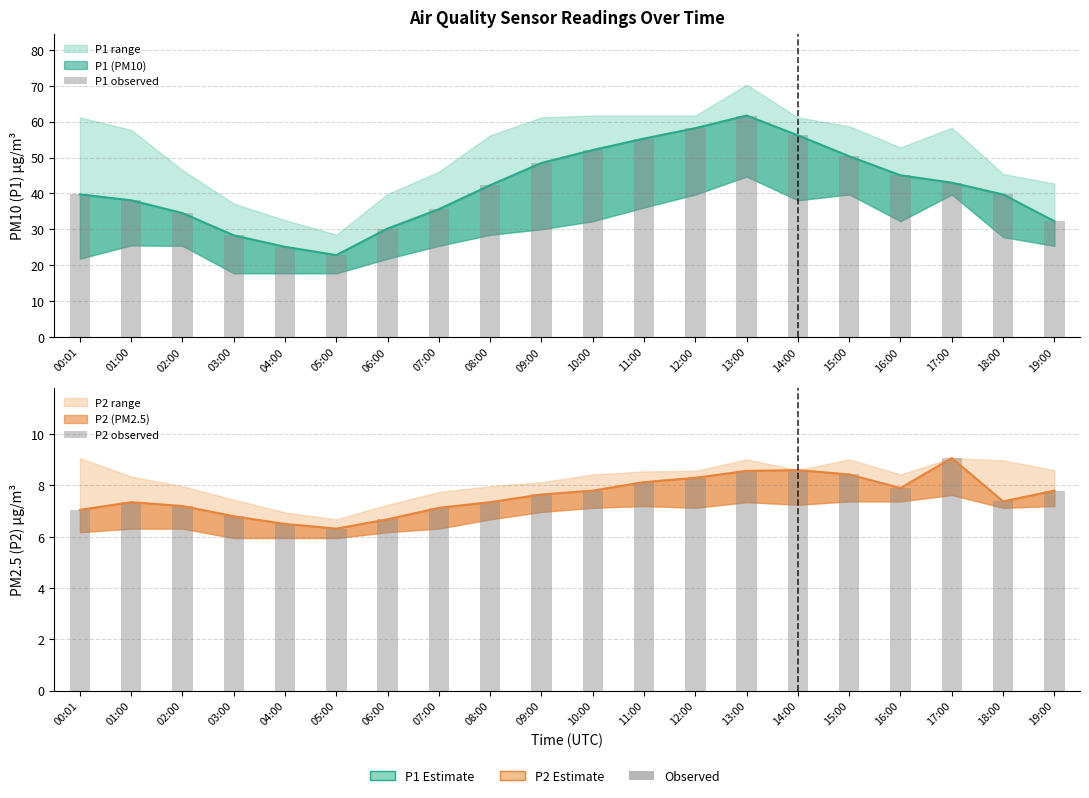

What position from the right is 11:00?

9